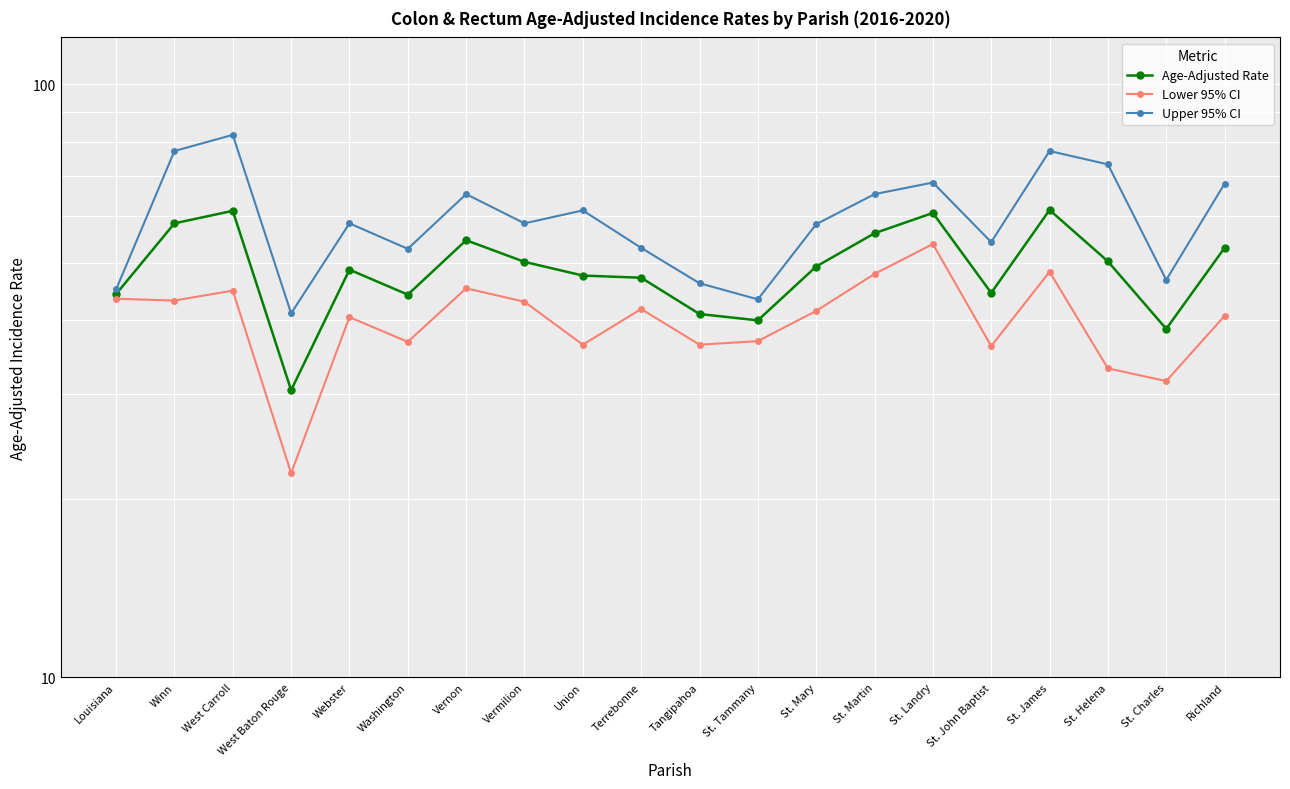

What are all the series names shown in the legend?

Age-Adjusted Rate, Lower 95% CI, Upper 95% CI